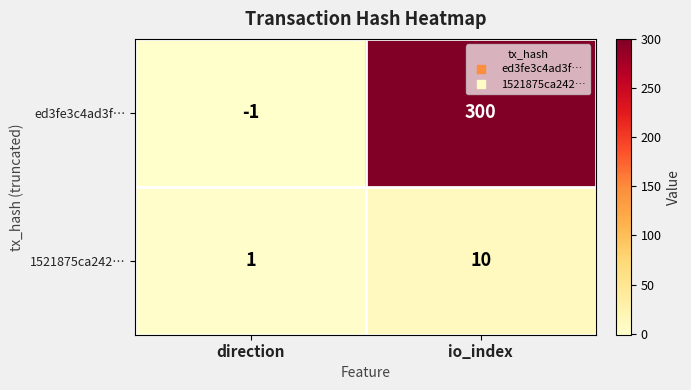

What value does the ed3fe3c4ad3f… series have at io_index, to the nearest 50?

300